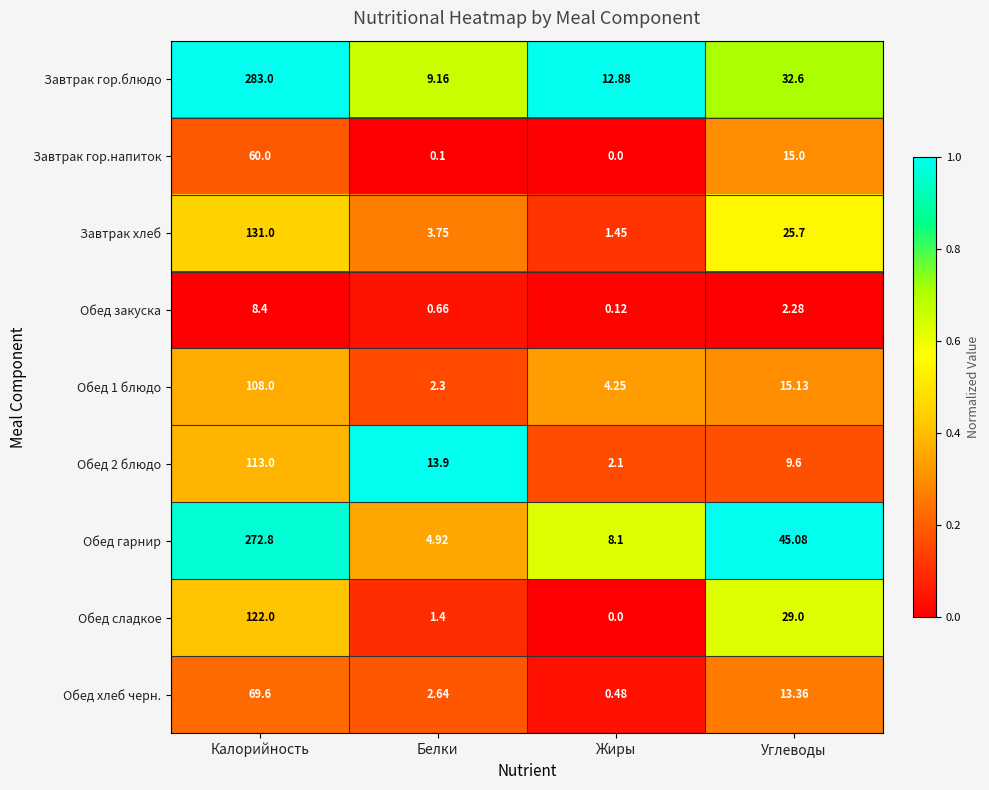

At which category is the sum across all series the highest?

Калорийность